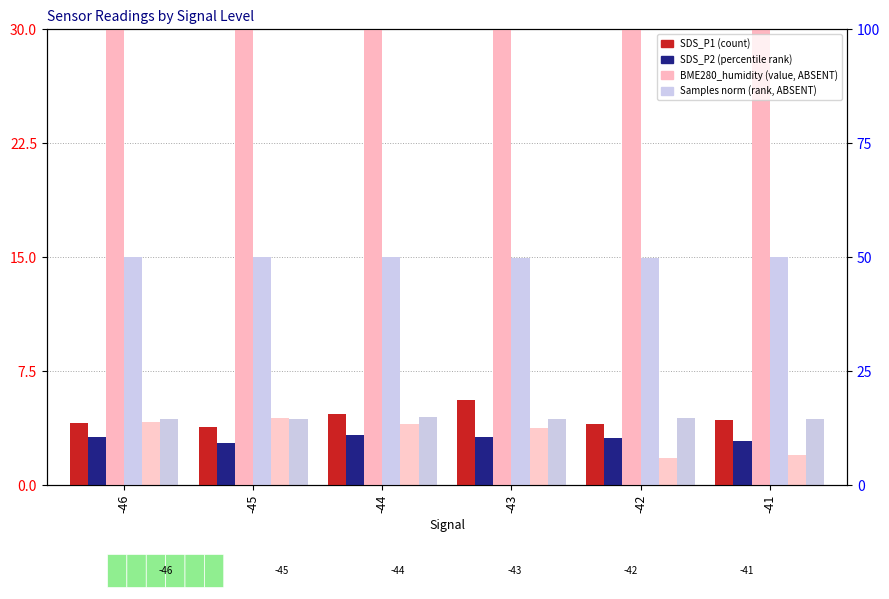

How many data points in SDS_P1 (count) are less than 4?

1